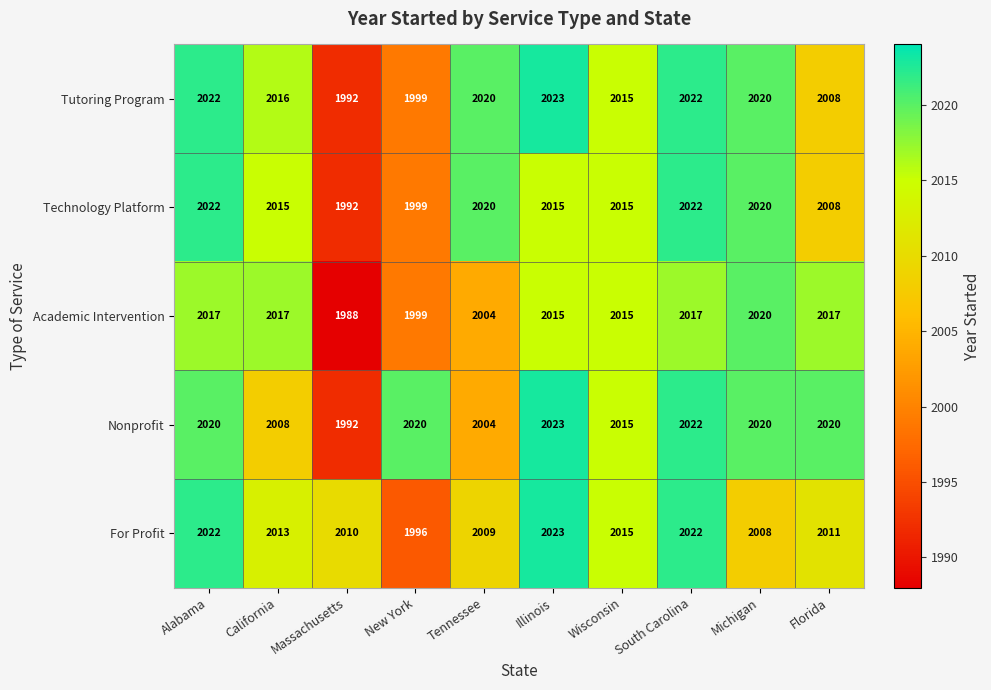

Is it true that Tutoring Program equals 1239 at Wisconsin?

False